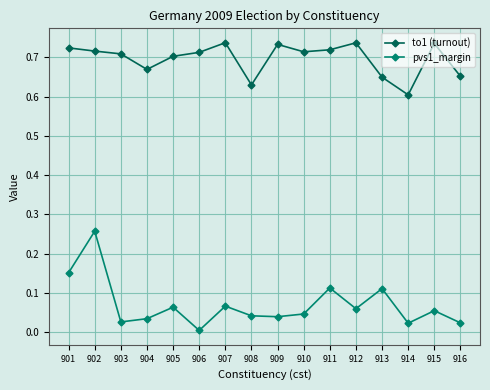

True or false: pvs1_margin has more than 0 interior local peaks.

True